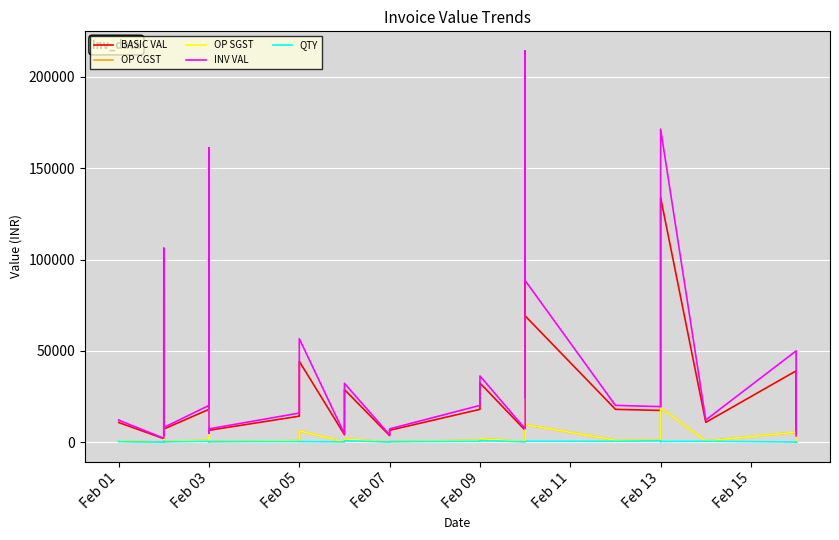

How many lines are shown in the chart?

5